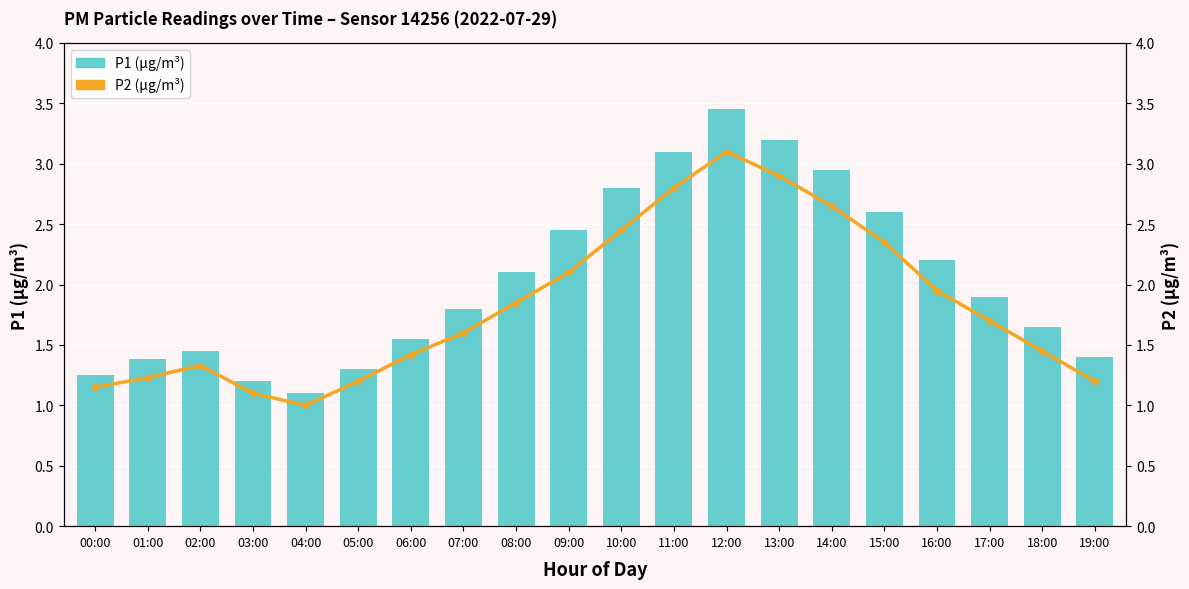

What is the total value across all series at 06:00?

3.0